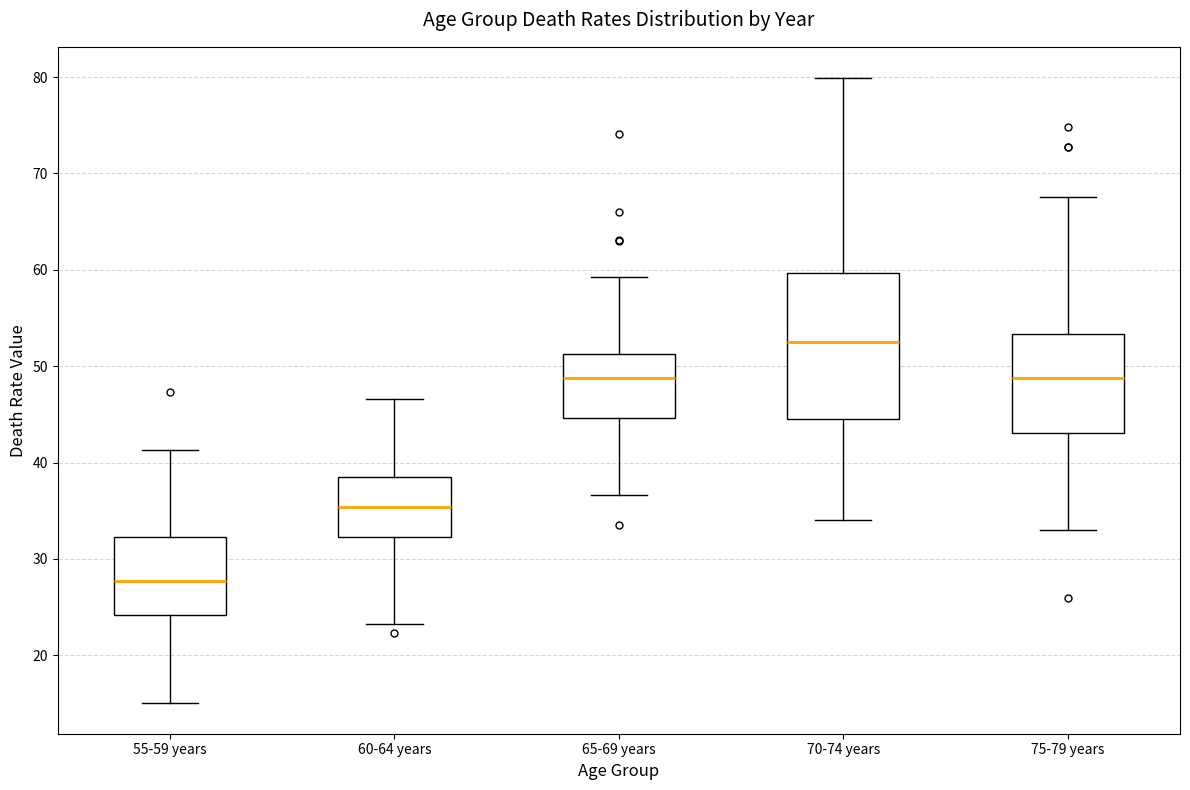

Where does the median line of the box for 55-59 years sit on the y-axis? The values are not printed on the chart, so give them approximately, as read against the axis.

28